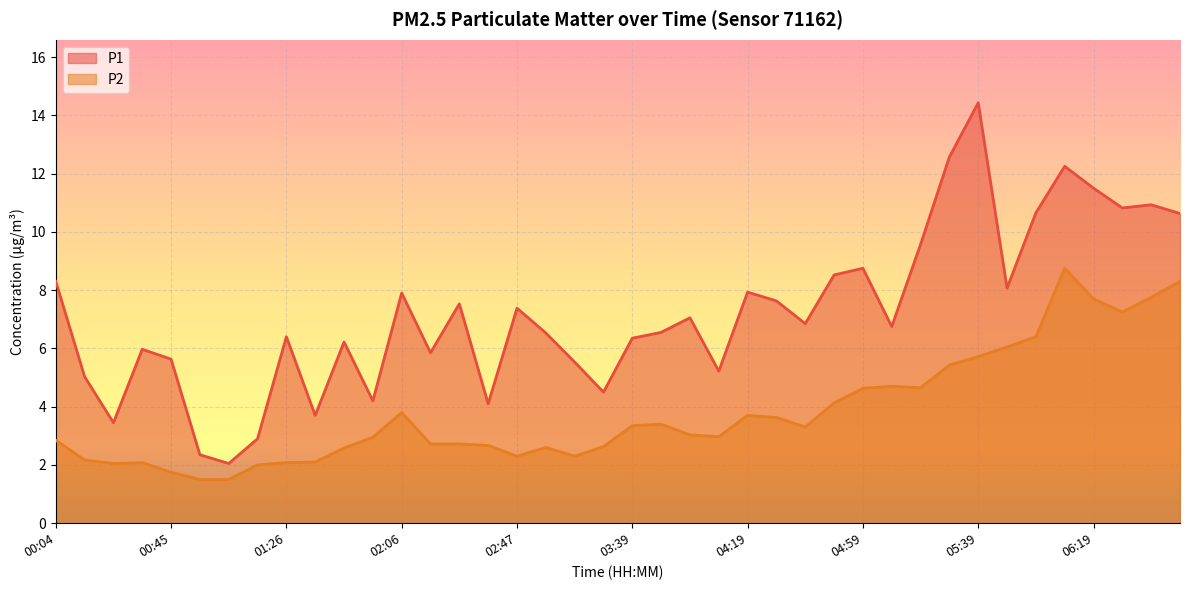

True or false: P1 has more than 2 interior local peaks.

True